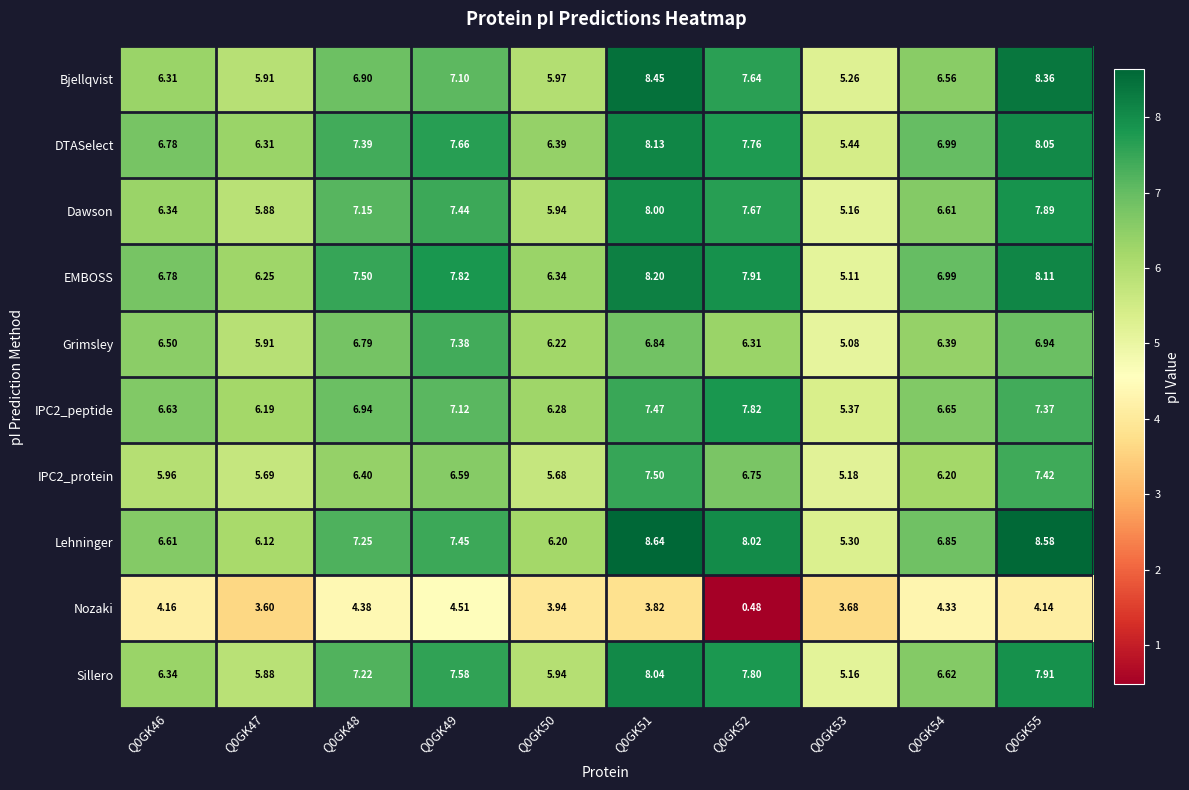

Between Q0GK46 and Q0GK47, which series saw the biggest shift?

Grimsley